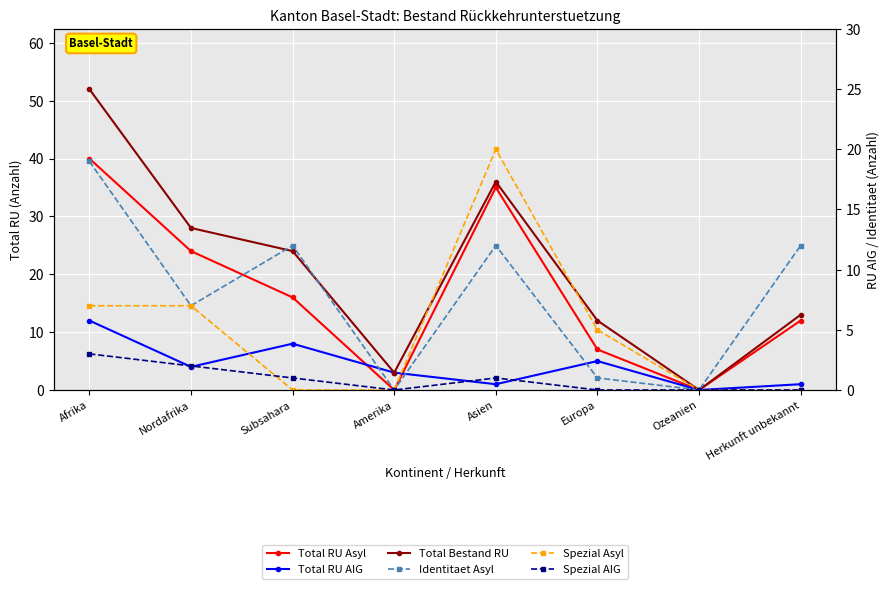

What is the maximum value shown in the chart?

52